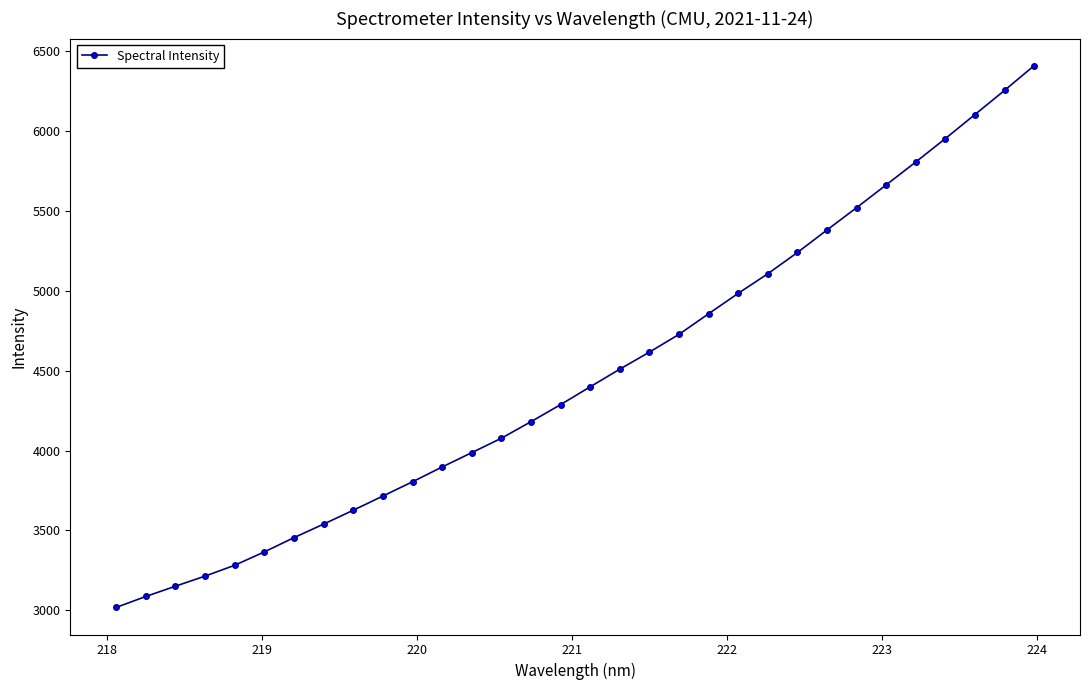

What is the value of the 23rd point from the left?

5107.1